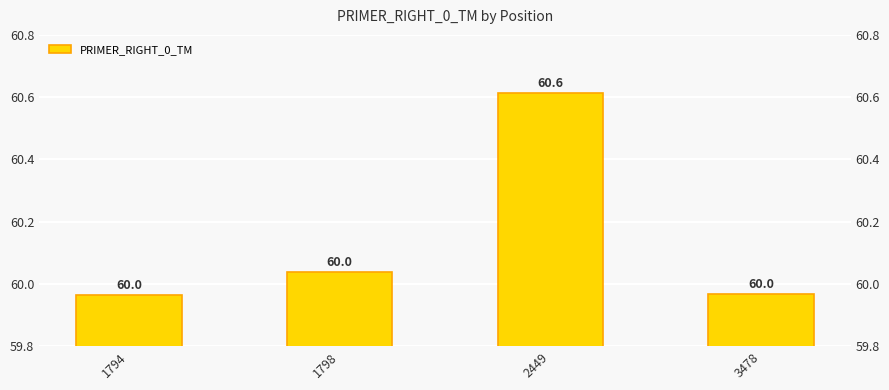

Rank the categories by value from highest to lowest.

2449, 1798, 3478, 1794